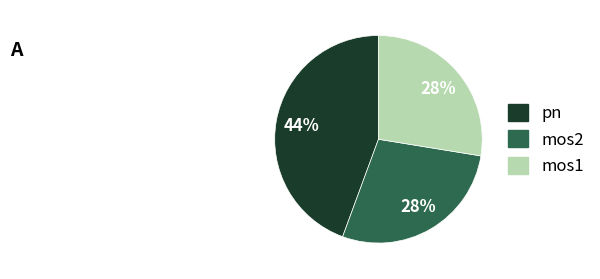

Is there a majority slice in this chart?

No